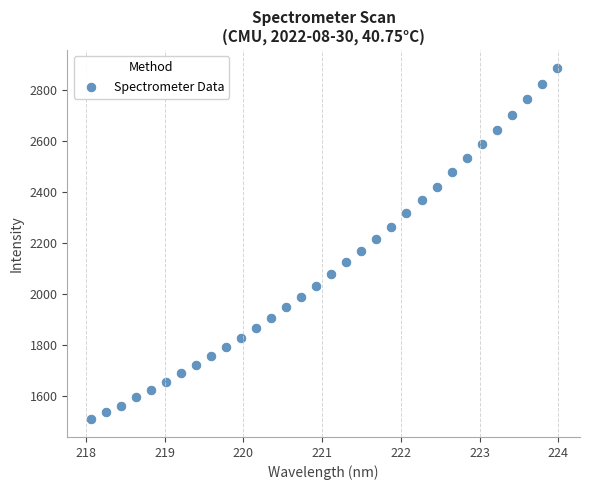

What is the range of Y values (max minus min)?

1381.5